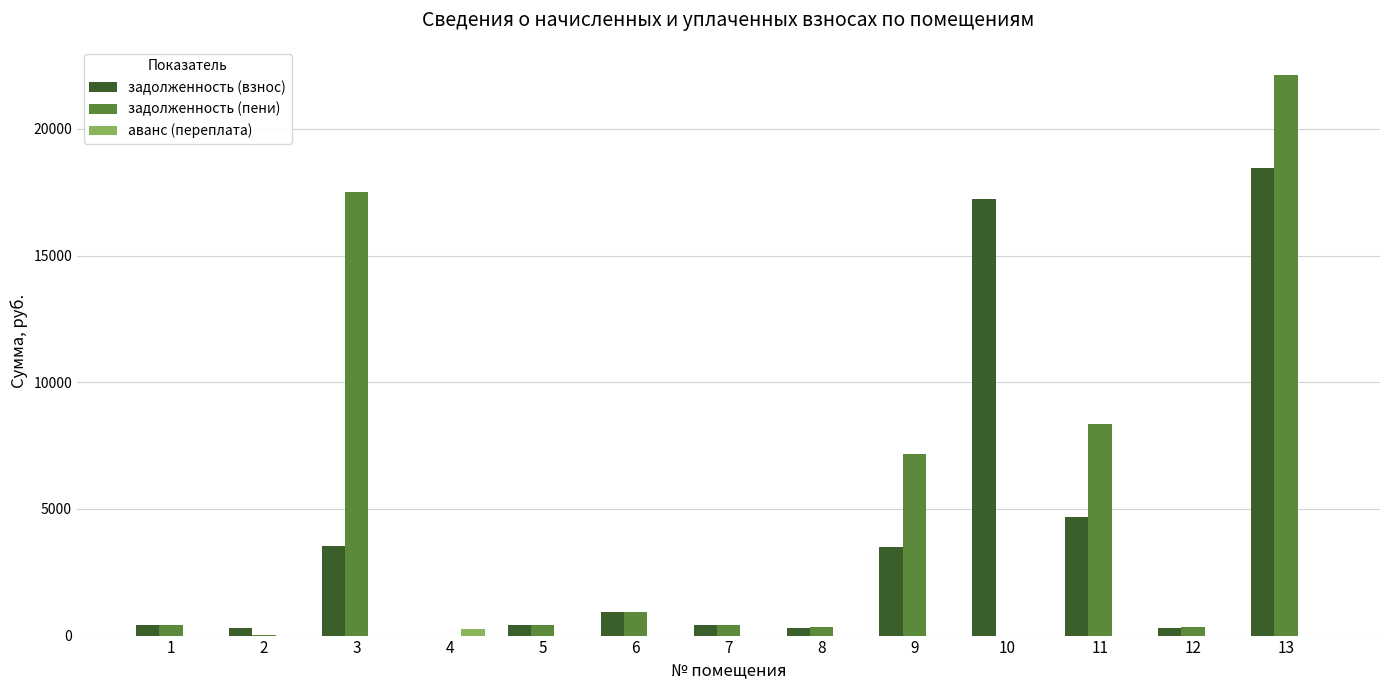

What is the greatest value displayed?

22133.0